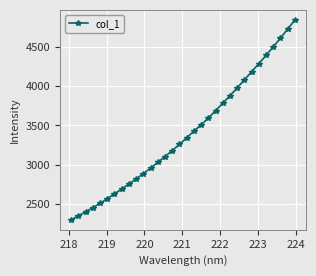

Reading left to right, what are all the values shown in this chart?

2303.3	2353.9	2403.8	2458.2	2512.1	2571.0	2632.1	2693.7	2756.7	2821.9	2889.6	2959.3	3031.3	3106.1	3181.5	3260.0	3344.7	3427.5	3509.2	3593.8	3687.4	3782.7	3877.1	3977.3	4078.3	4182.6	4284.2	4389.4	4498.0	4609.4	4723.1	4839.1